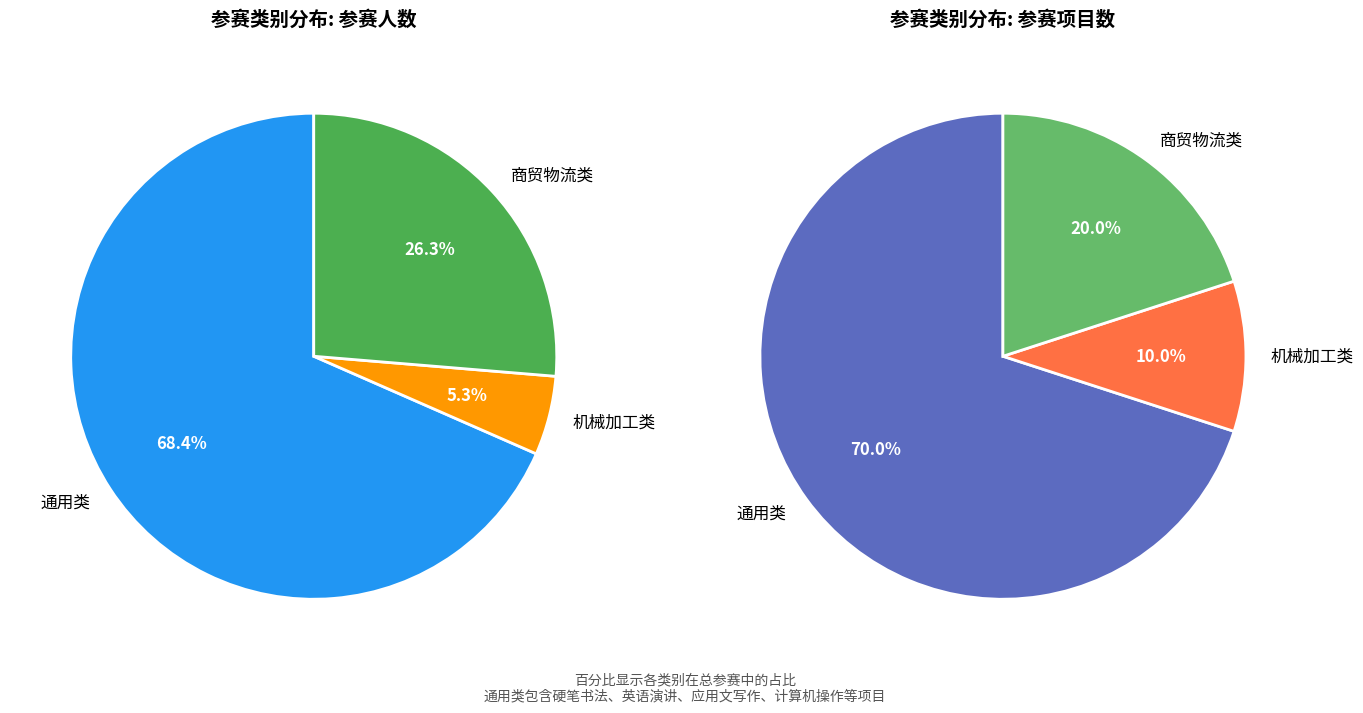

Is there any slice that represents more than half of the pie?

Yes